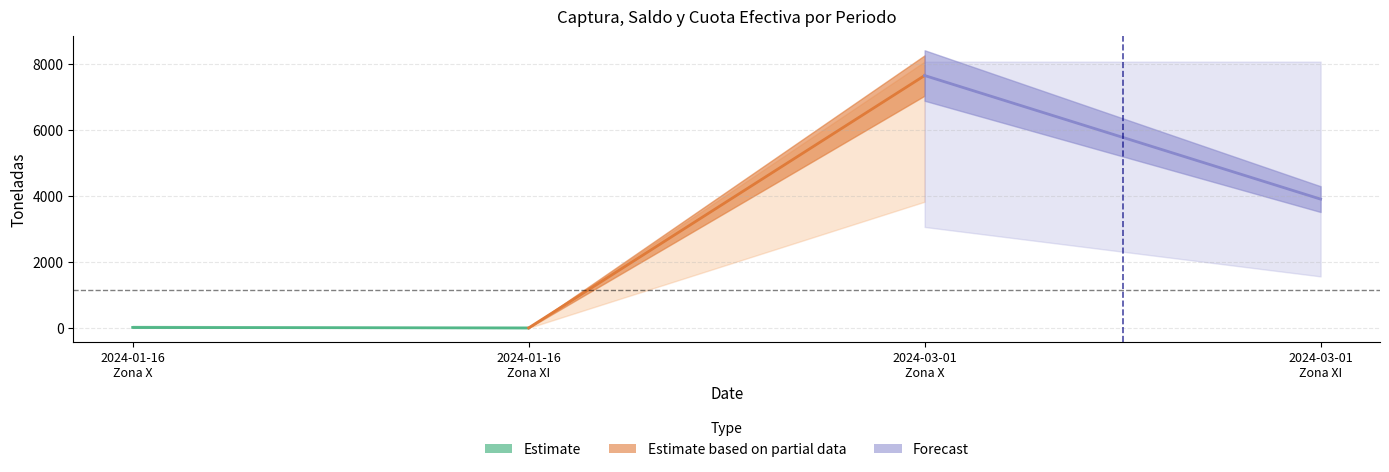

Which category has the highest value in the saldo series?

3